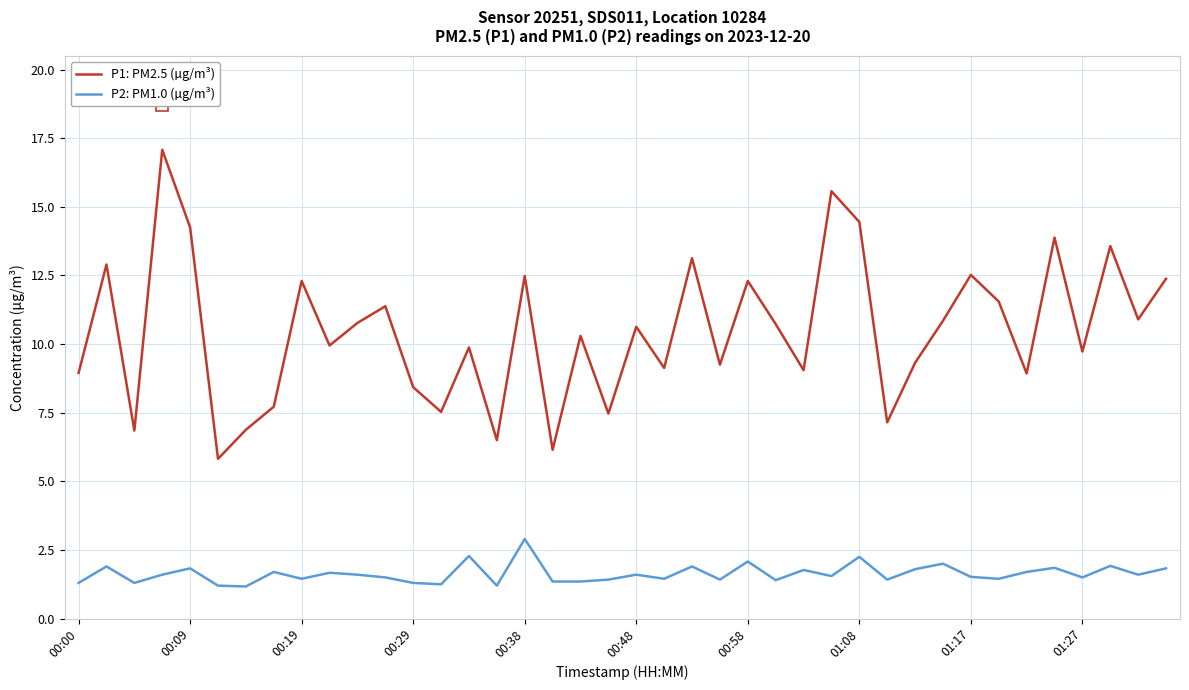

Rank the series by their average value, from lowest to highest.

P2: PM1.0 (µg/m³), P1: PM2.5 (µg/m³)